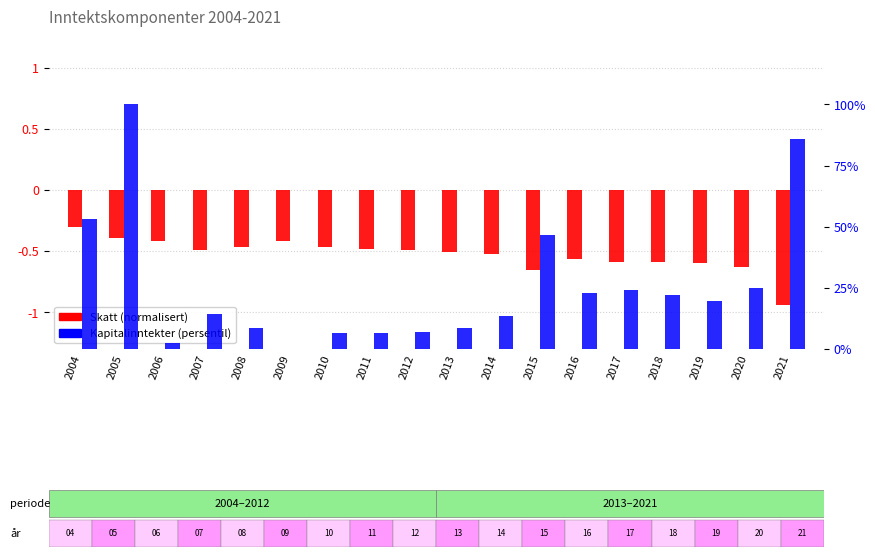

Which category has the lowest value in the Kapitalinntekter (persentil) series?

2009